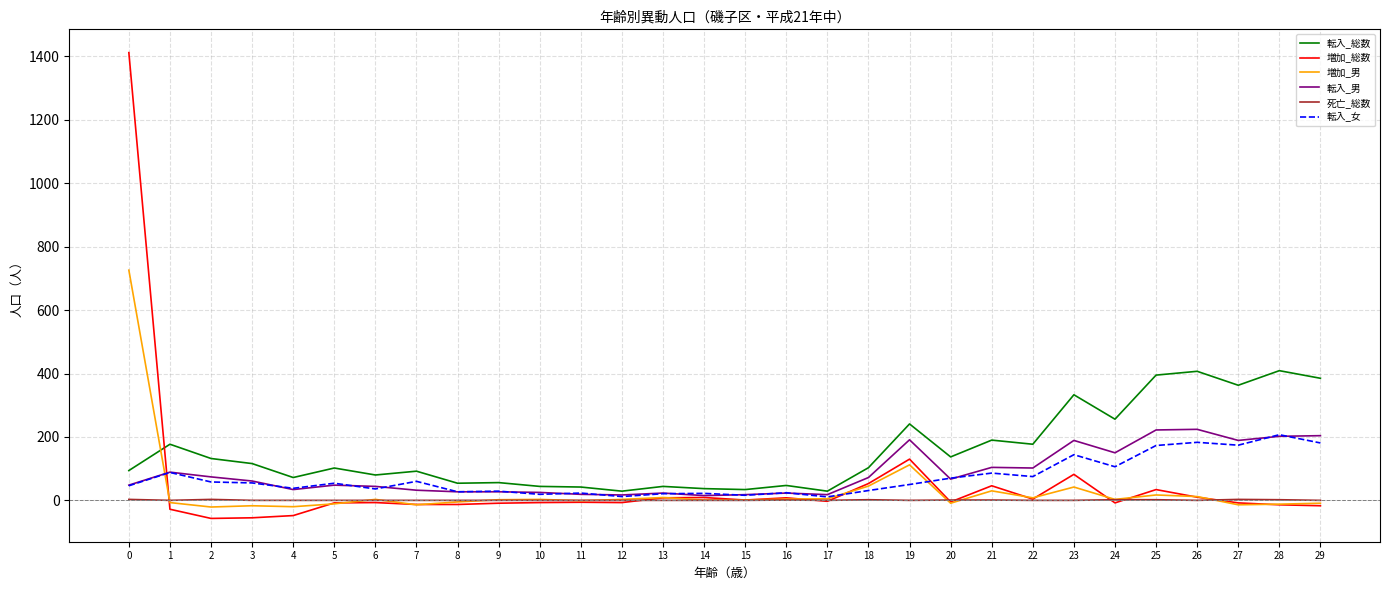

Where do 増加_総数 and 転入_総数 first cross each other?

0 and 1